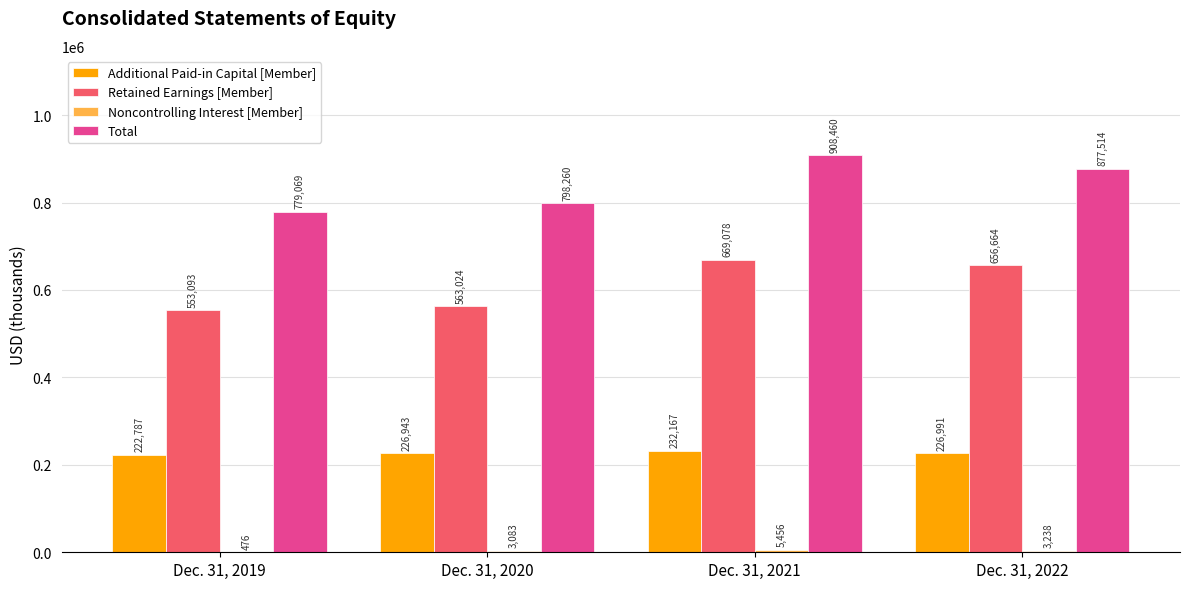

The Retained Earnings [Member] series shows 975526 at Dec. 31, 2022. True or false?

False